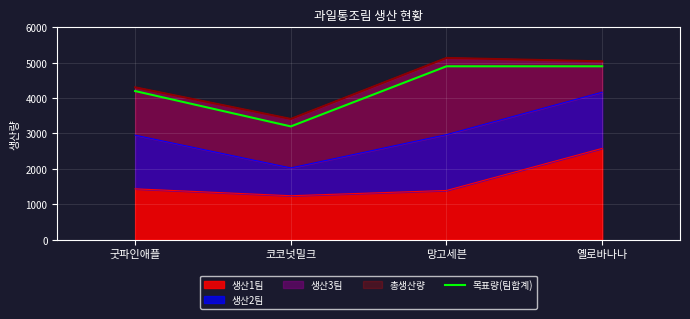

What is the sum of all values?

17200